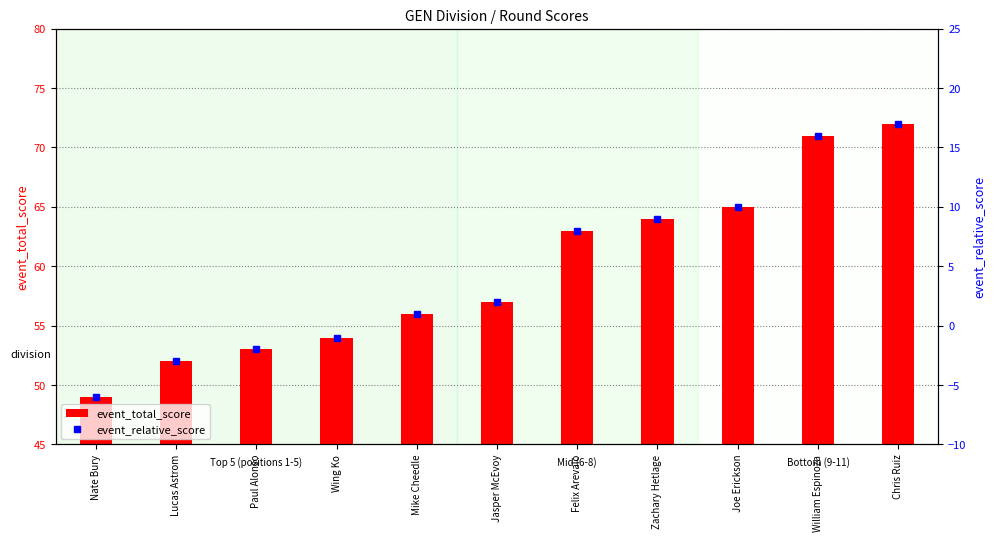

What are all the series names shown in the legend?

event_total_score, event_relative_score